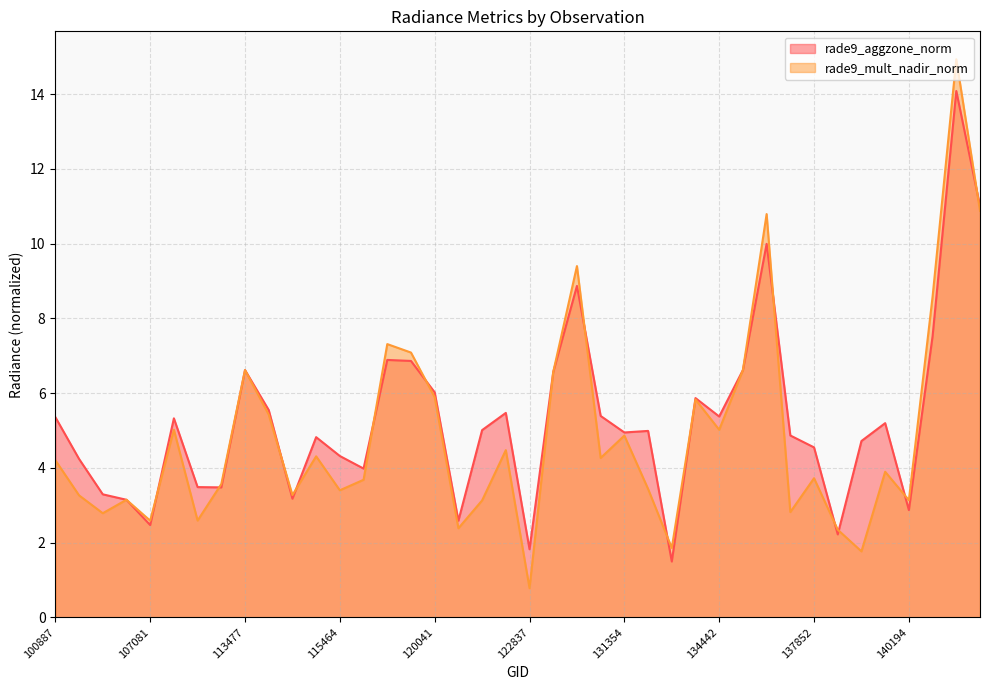

What is the difference between the maximum and minimum values in the rade9_aggzone_norm series?

12.6